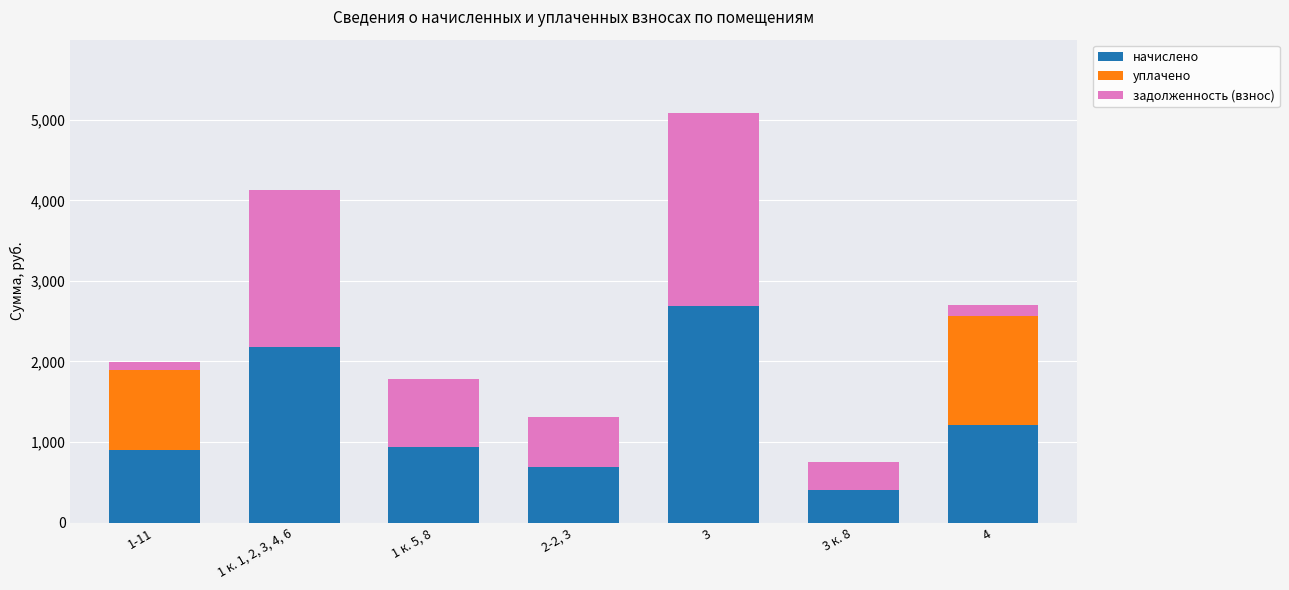

What is the maximum value for начислено?

2685.4